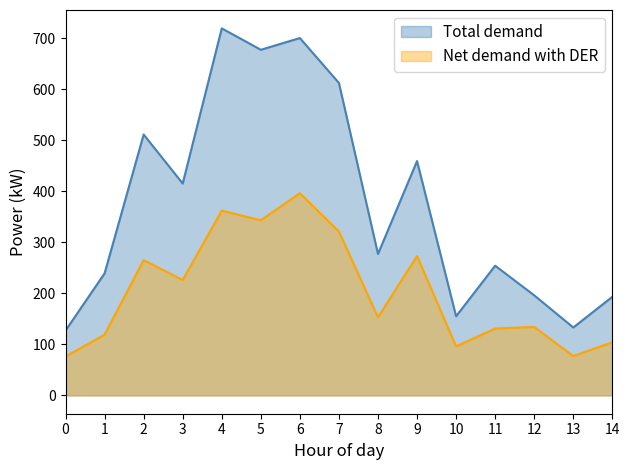

What is the difference between the highest and lowest values at 6?

304